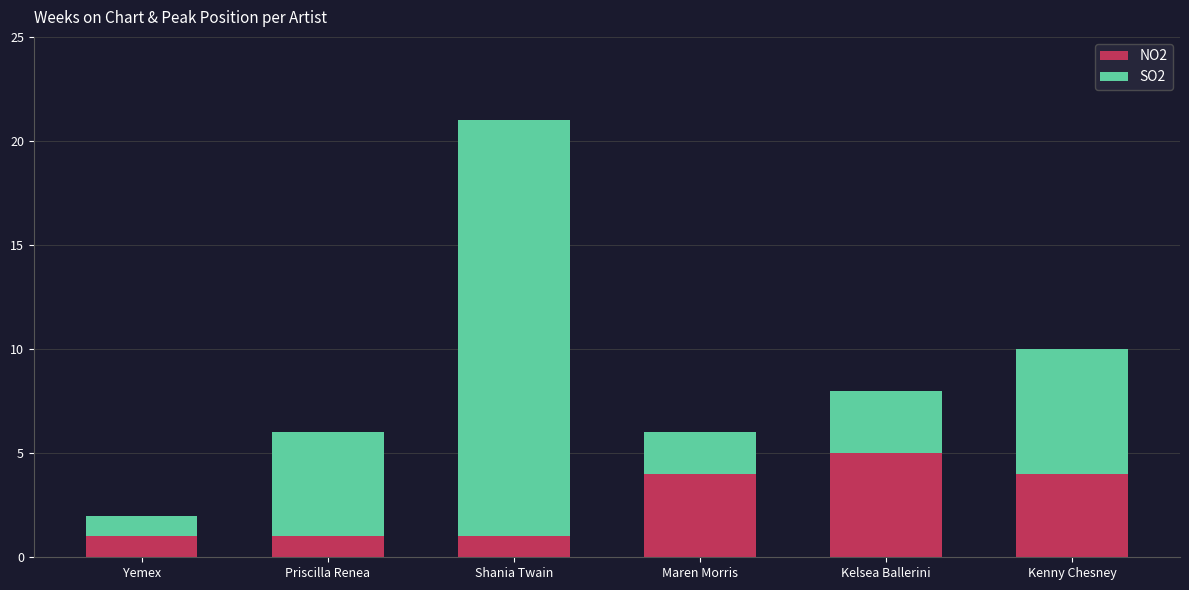

Which category has the highest value in the NO2 series?

Kelsea Ballerini